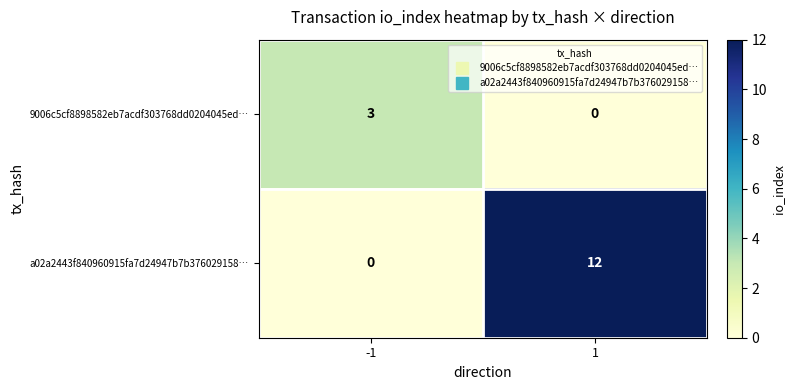

Reading right to left, extract all data points from this chart.

9006c5cf8898582eb7acdf303768dd0204045ed…: 1=0	-1=3
a02a2443f840960915fa7d24947b7b376029158…: 1=12	-1=0